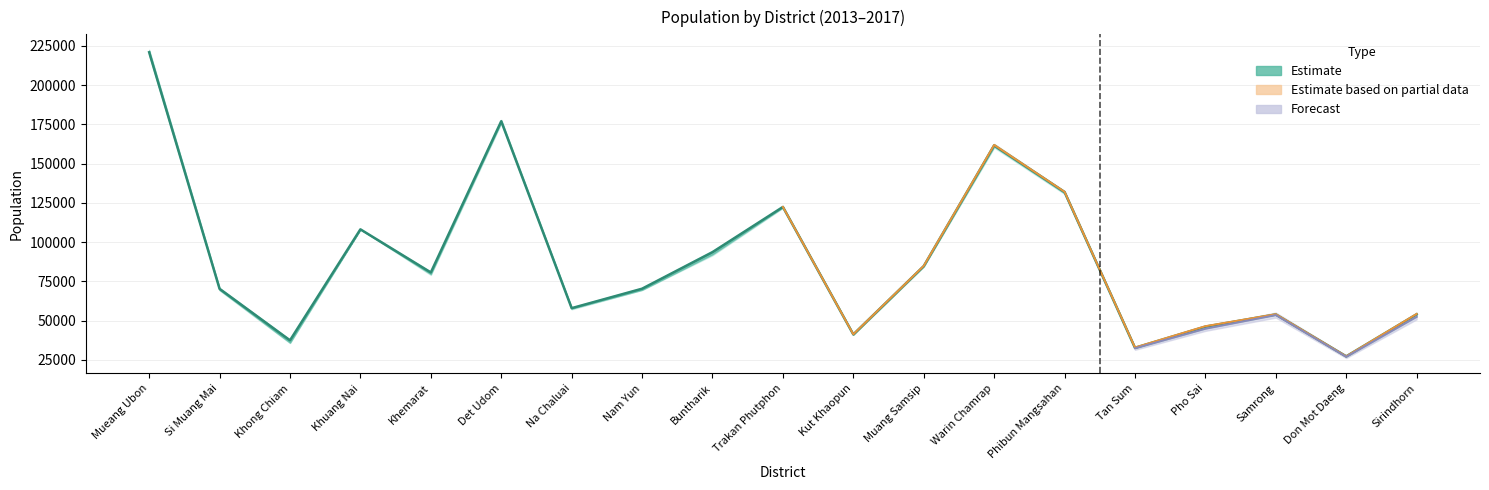

The value at Warin Chamrap is 289318. True or false?

False